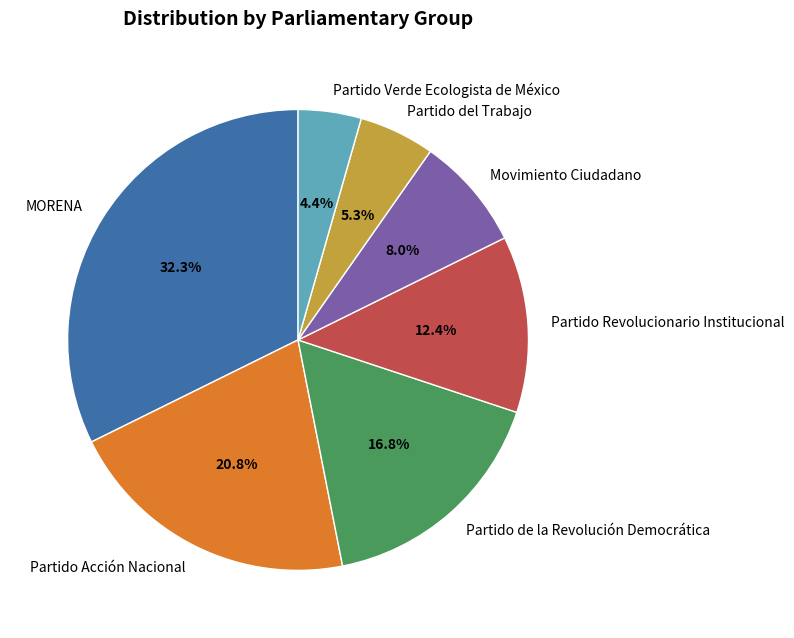

How many slices are in this pie chart?

7